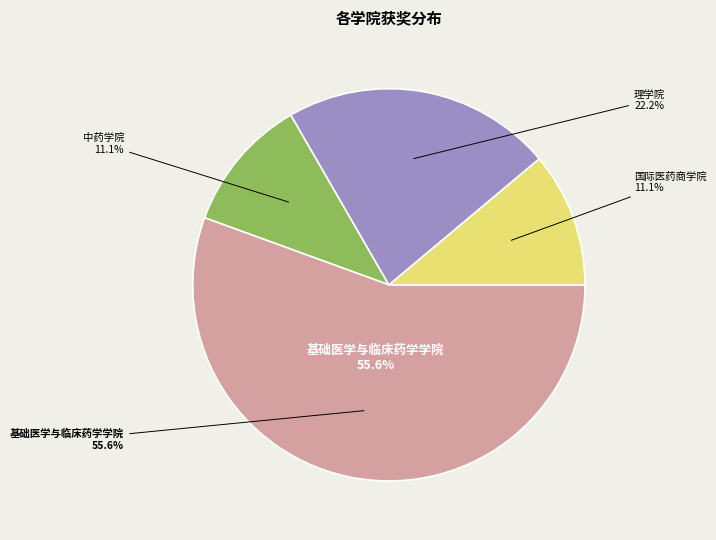

What is the smallest slice in the pie chart?

中药学院